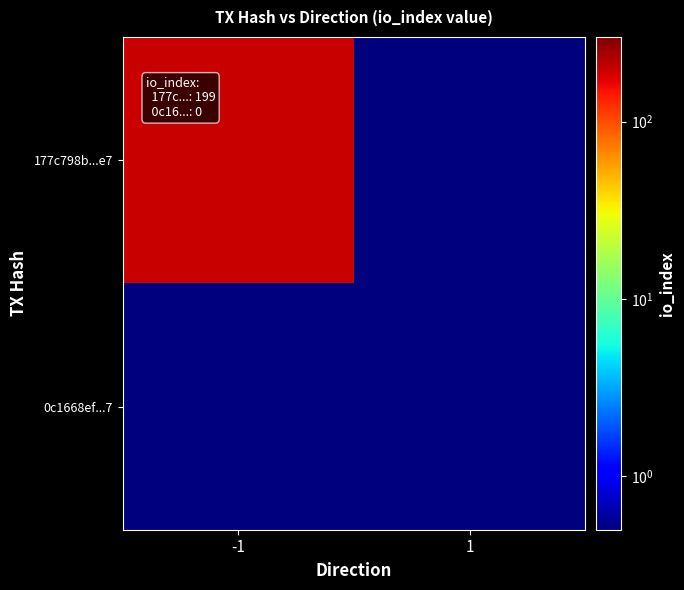

What is the spread (max minus min) of values at -1?

198.5